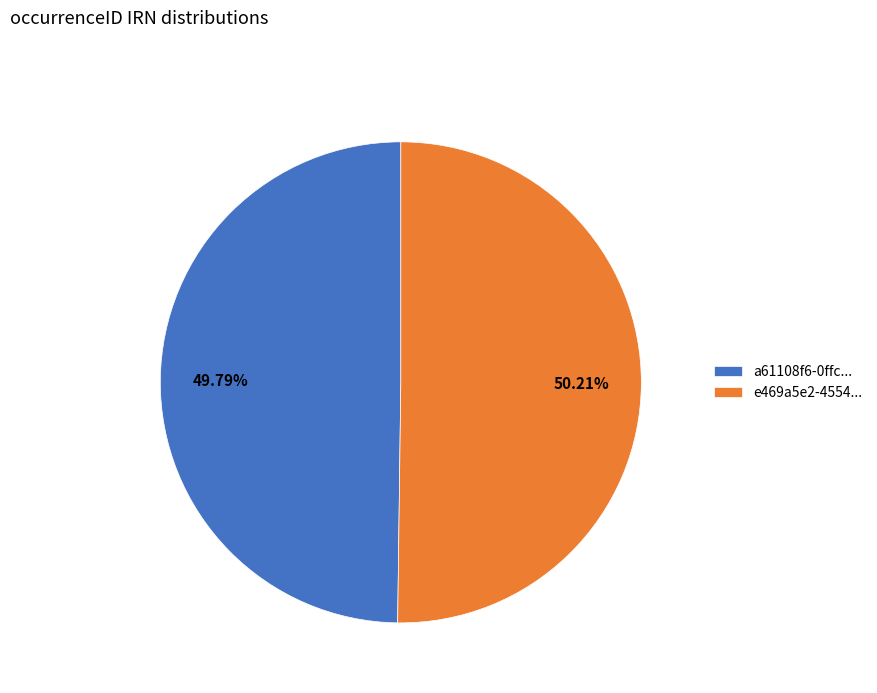

Is the sum of a61108f6-0ffc... and e469a5e2-4554... greater than half?

Yes